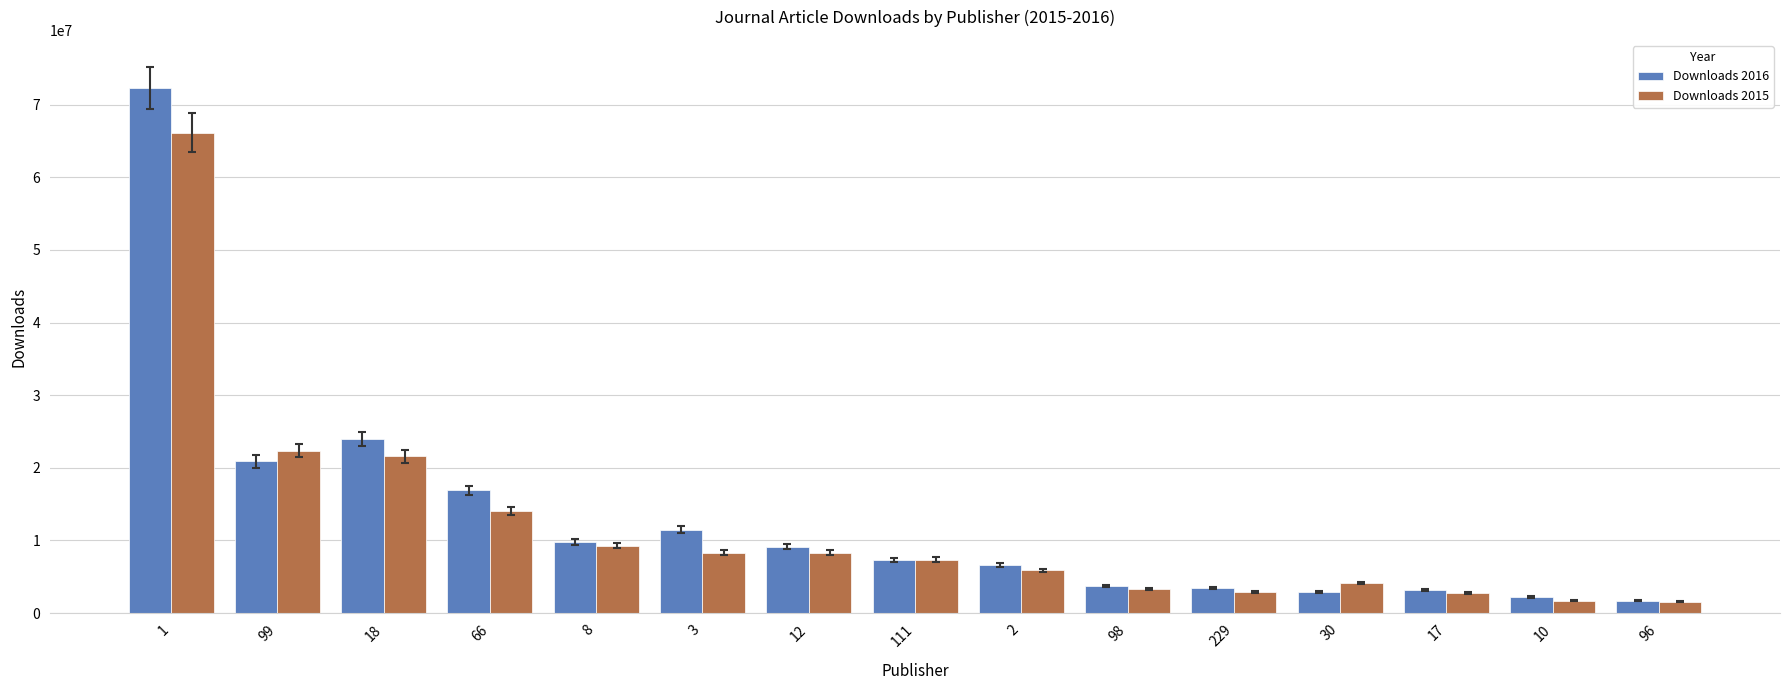

The Downloads 2015 series shows 14042455 at 66. True or false?

True